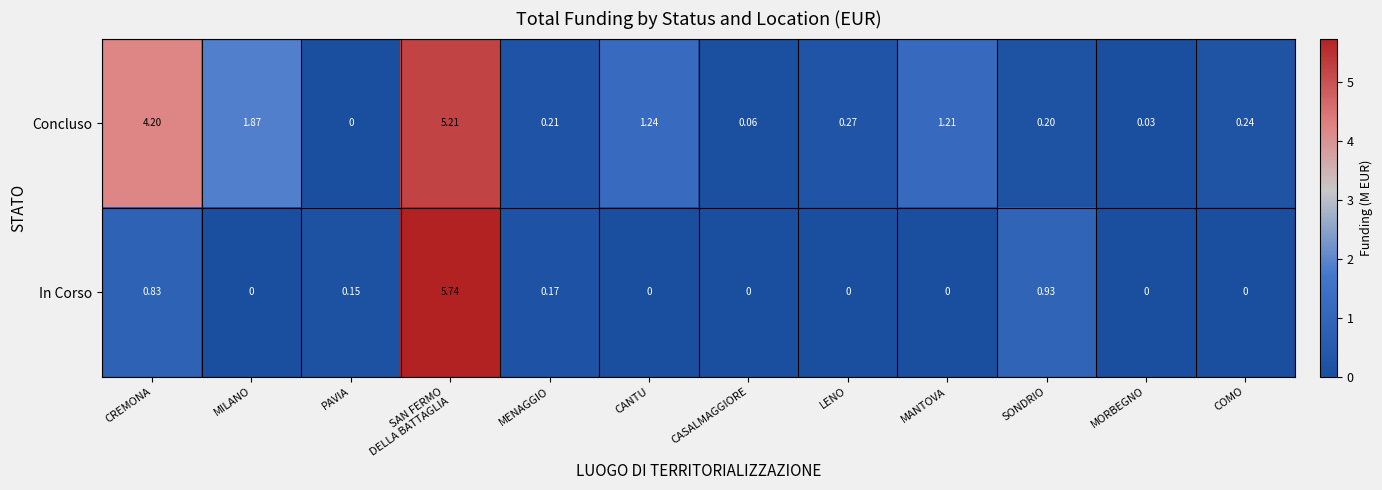

How many data points in In Corso are above 0?

5